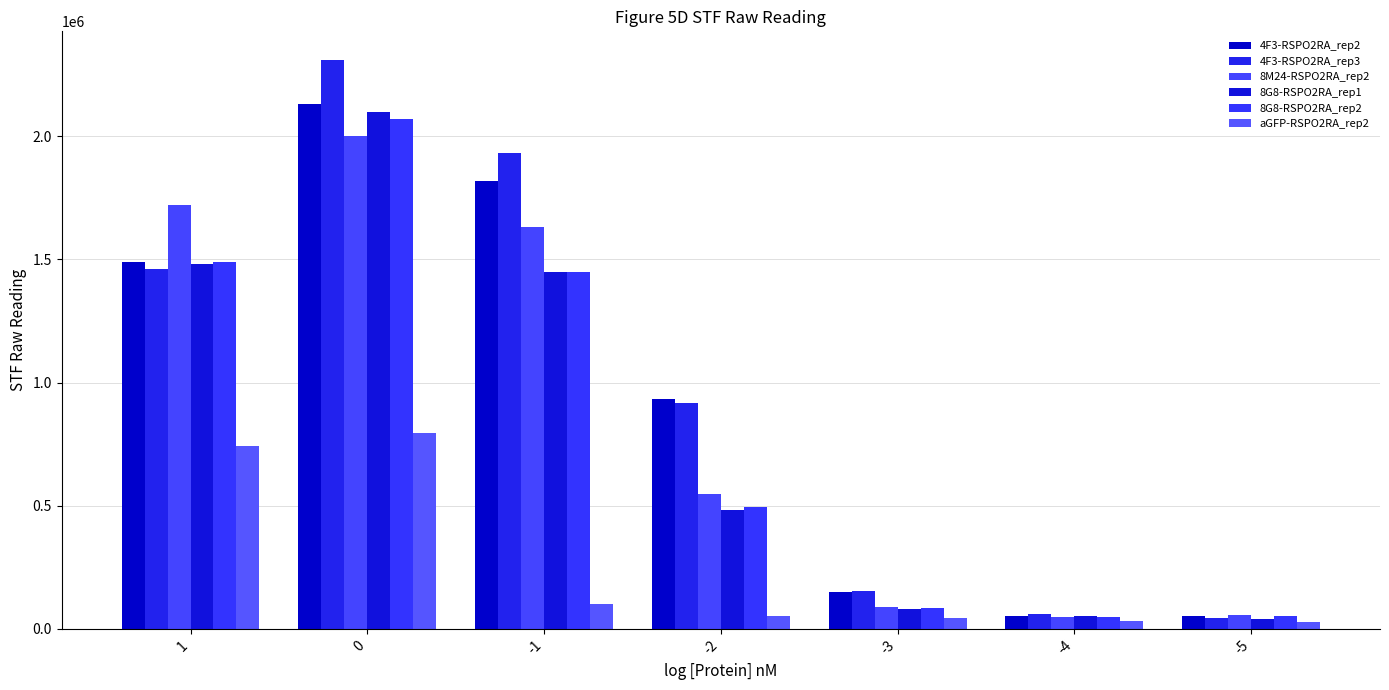

Is it true that 4F3-RSPO2RA_rep3 equals 490281 at 0?

False